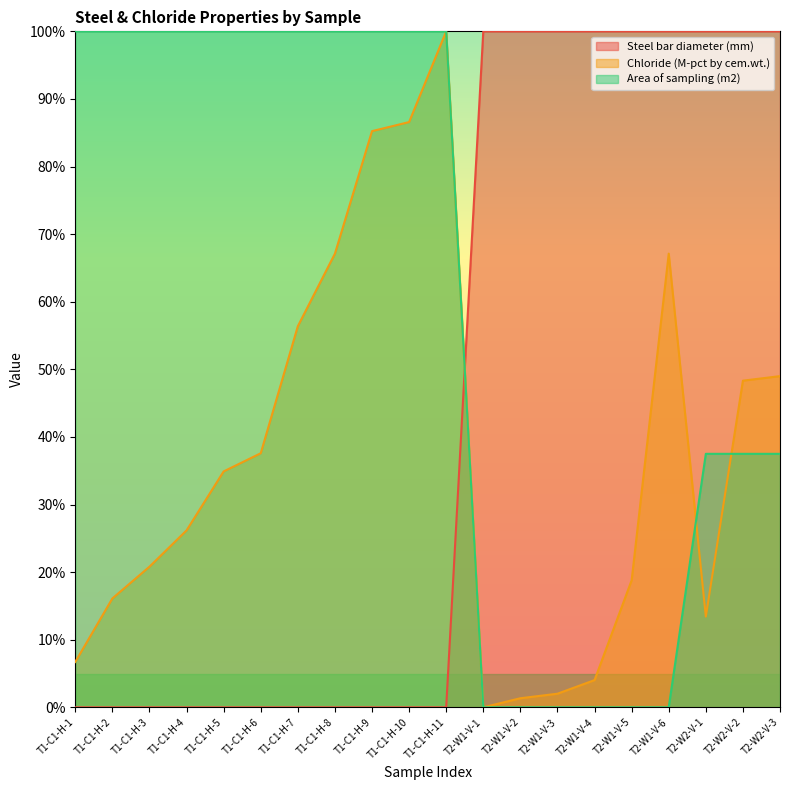

Count the number of data series in this chart.

3